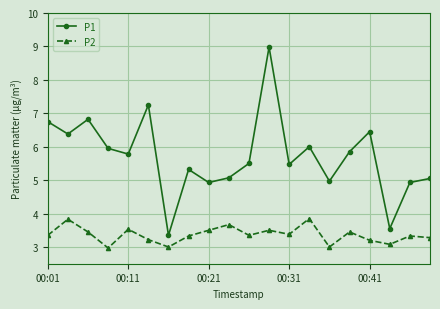

True or false: P2 has more than 1 points higher than both neighbors.

True